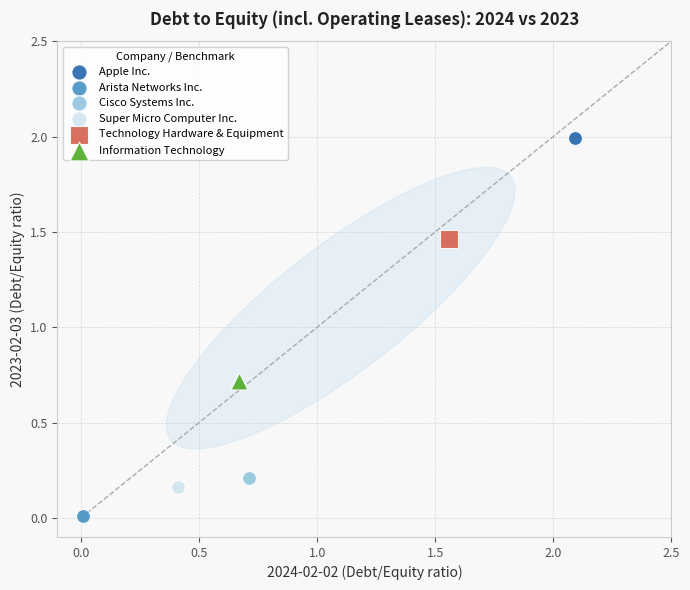

Which series reaches the minimum Y coordinate?

Arista Networks Inc.